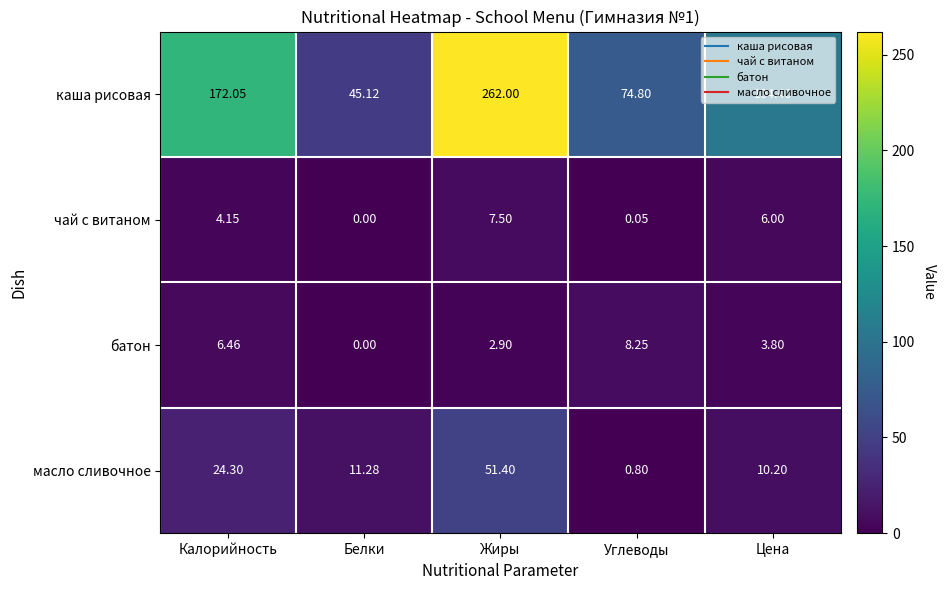

Which series has the widest spread of values?

каша рисовая